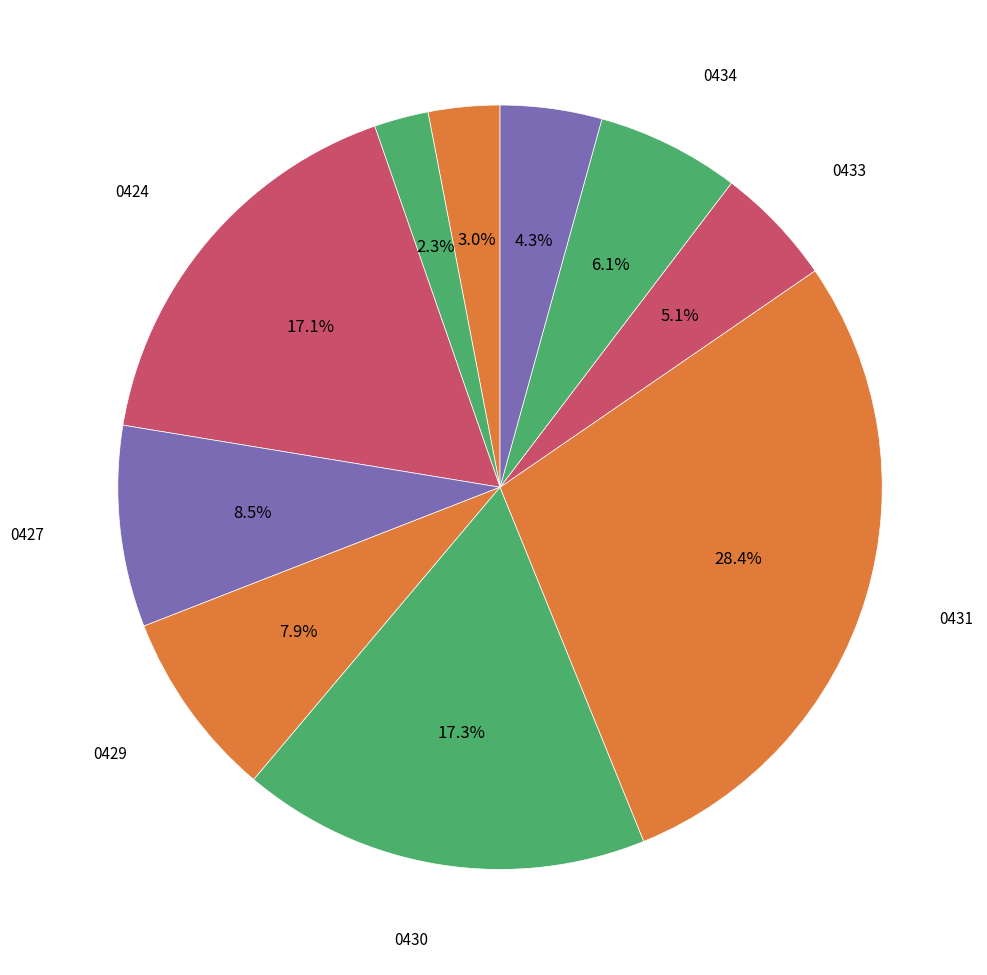

Does any single category account for the majority?

No